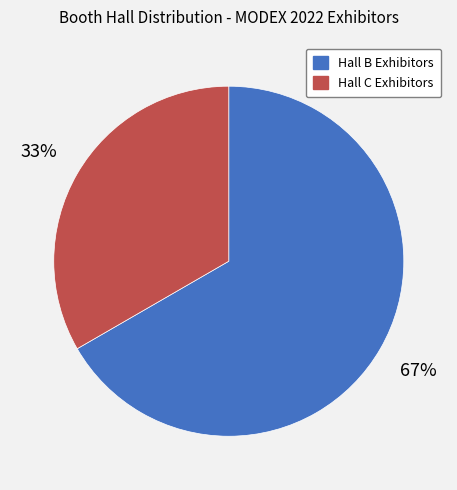

To the nearest percent, what is the average slice percentage?

50%